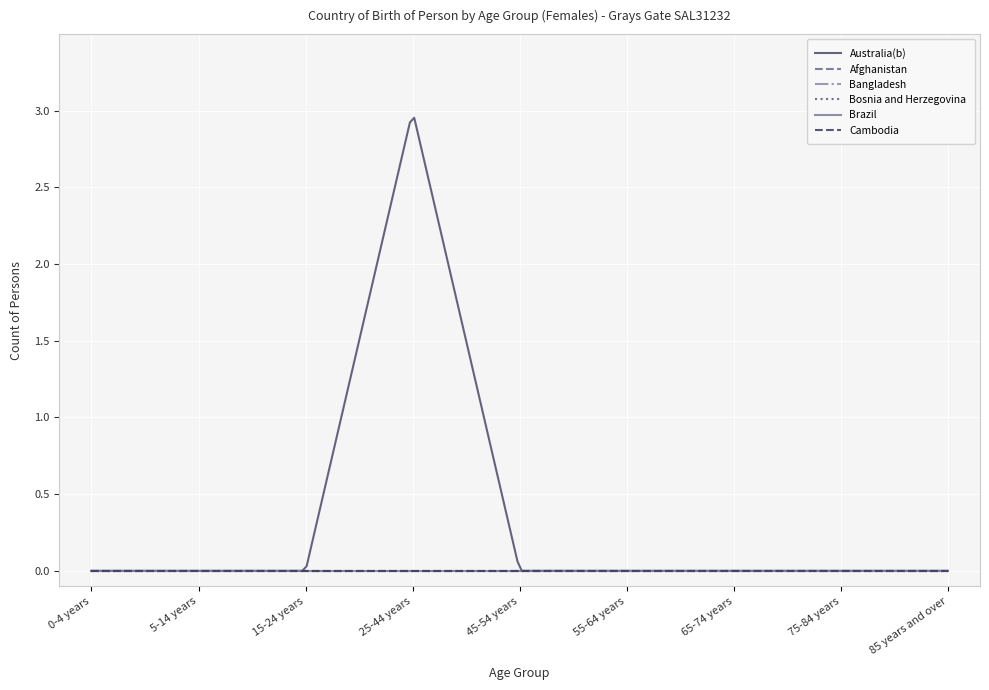

Does the chart have visible grid lines?

Yes